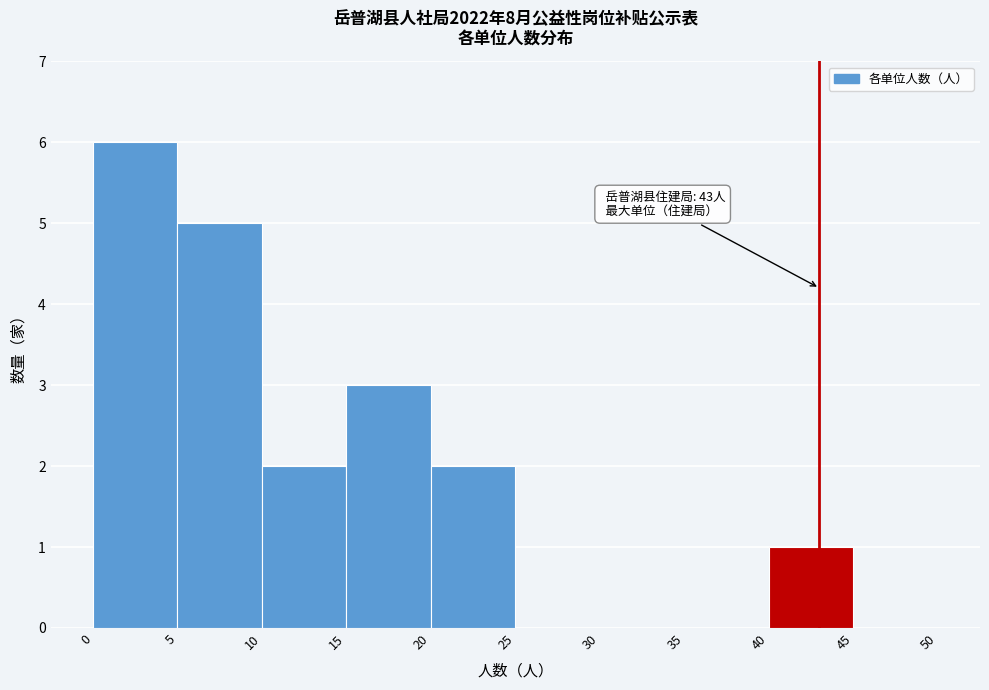

Which range on the x-axis has the tallest bar?

0 to 5